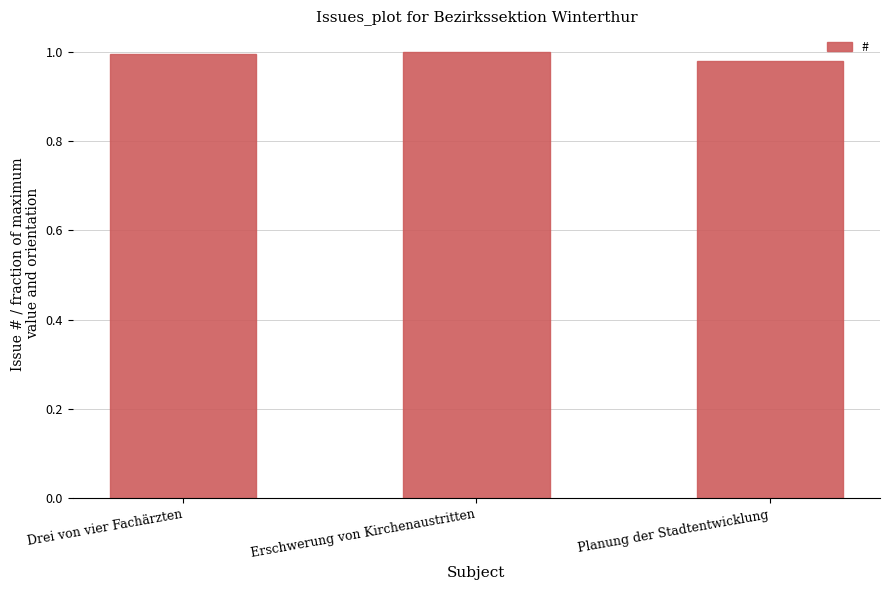

Where is the data nearest to the value 0?

Planung der Stadtentwicklung